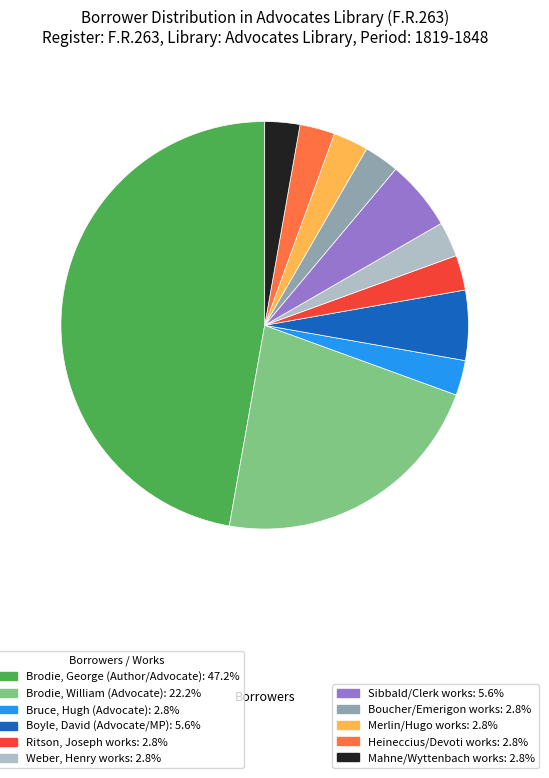

Is there any slice that represents more than half of the pie?

No